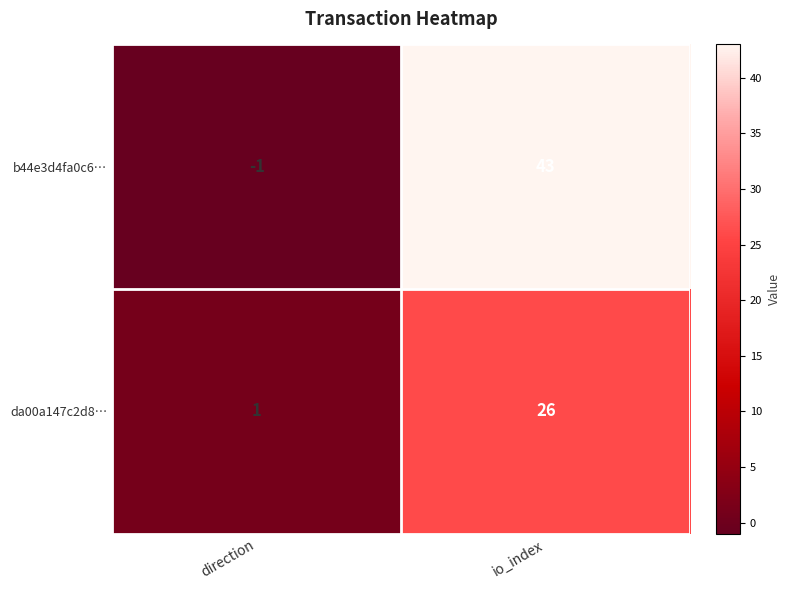

Reading right to left, list all the values displayed in this chart.

b44e3d4fa0c6…: 43	-1
da00a147c2d8…: 26	1